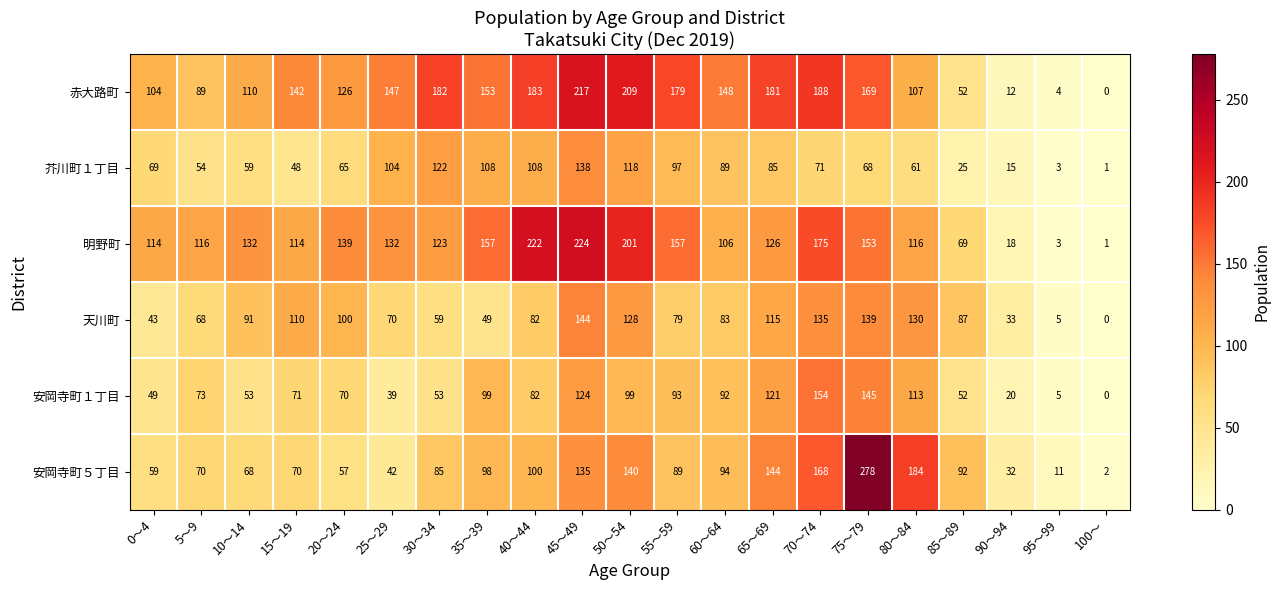

At which category is the sum across all series the highest?

45～49